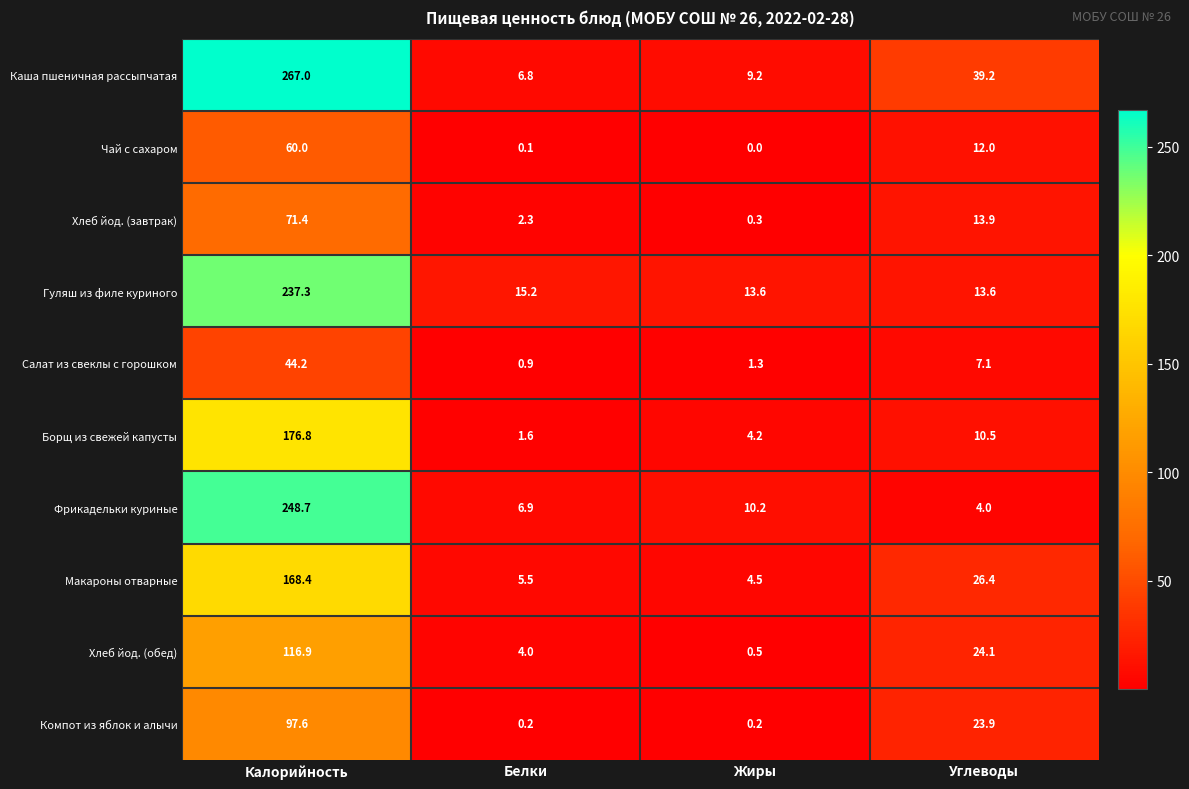

What is the average value of the Хлеб йод. (обед) series?

36.4